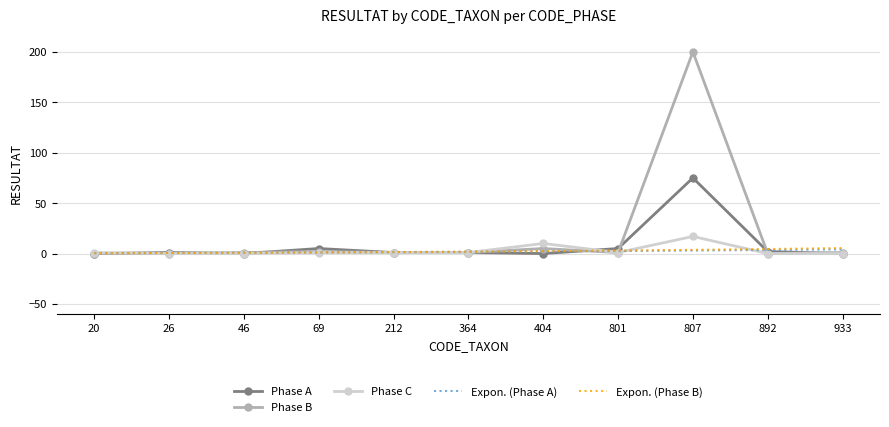

At which category is the sum across all series the highest?

807